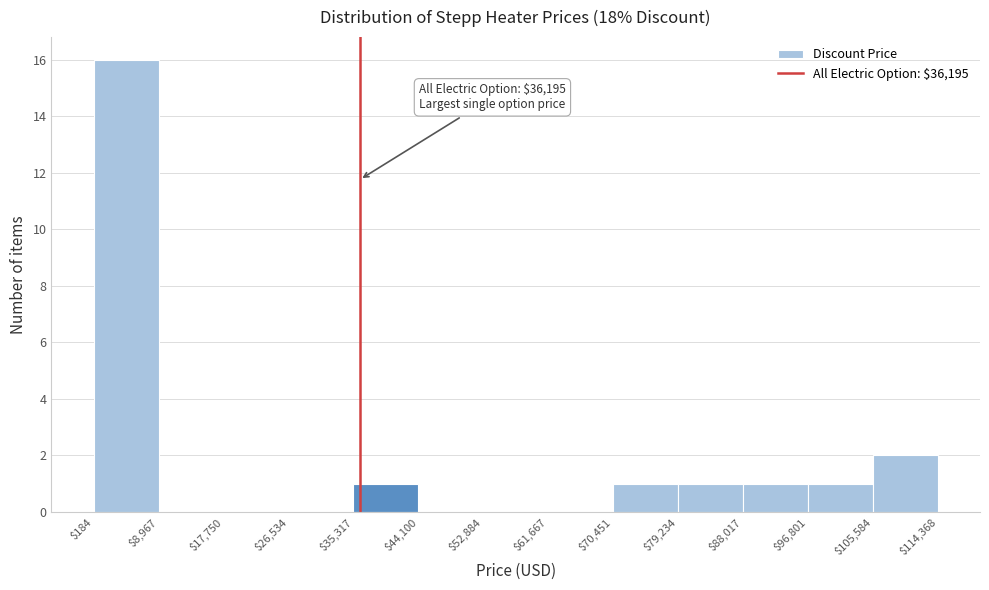

Over which range of the x-axis is the bar tallest?

$184 to $8,967